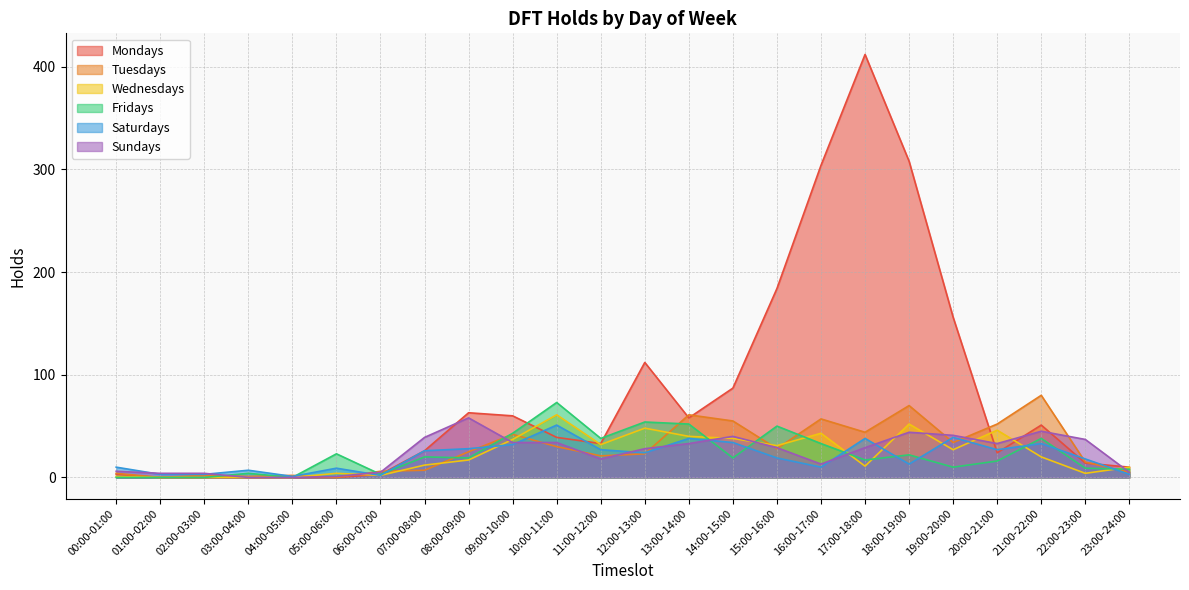

At which category is the sum across all series the highest?

17:00-18:00